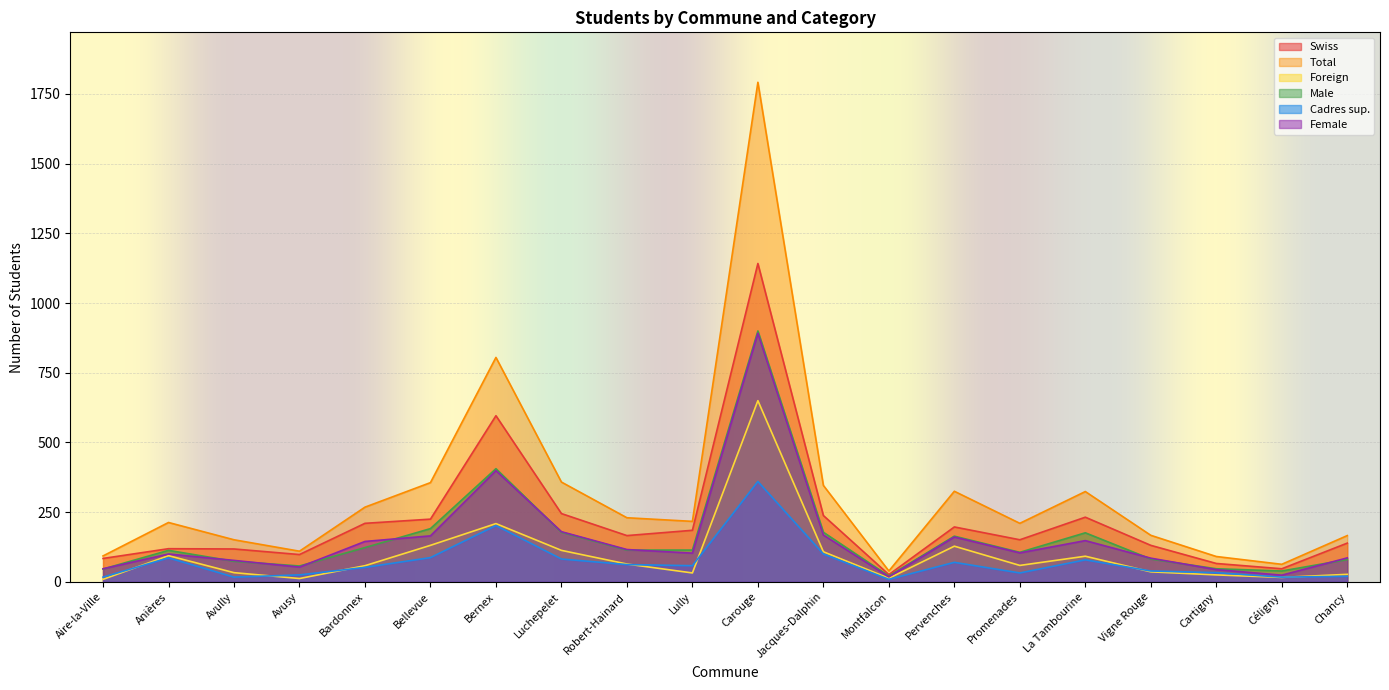

What is the label of the 2nd point from the right?

Céligny